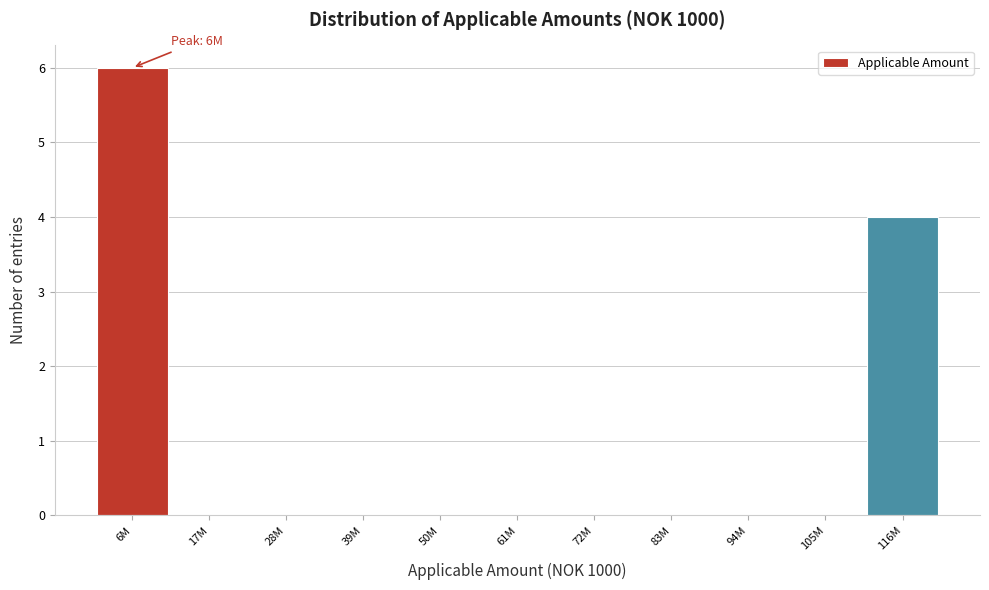

Reading left to right, what are all the values shown in this chart?

6M=6	17M=0	28M=0	39M=0	50M=0	61M=0	72M=0	83M=0	94M=0	105M=0	116M=4